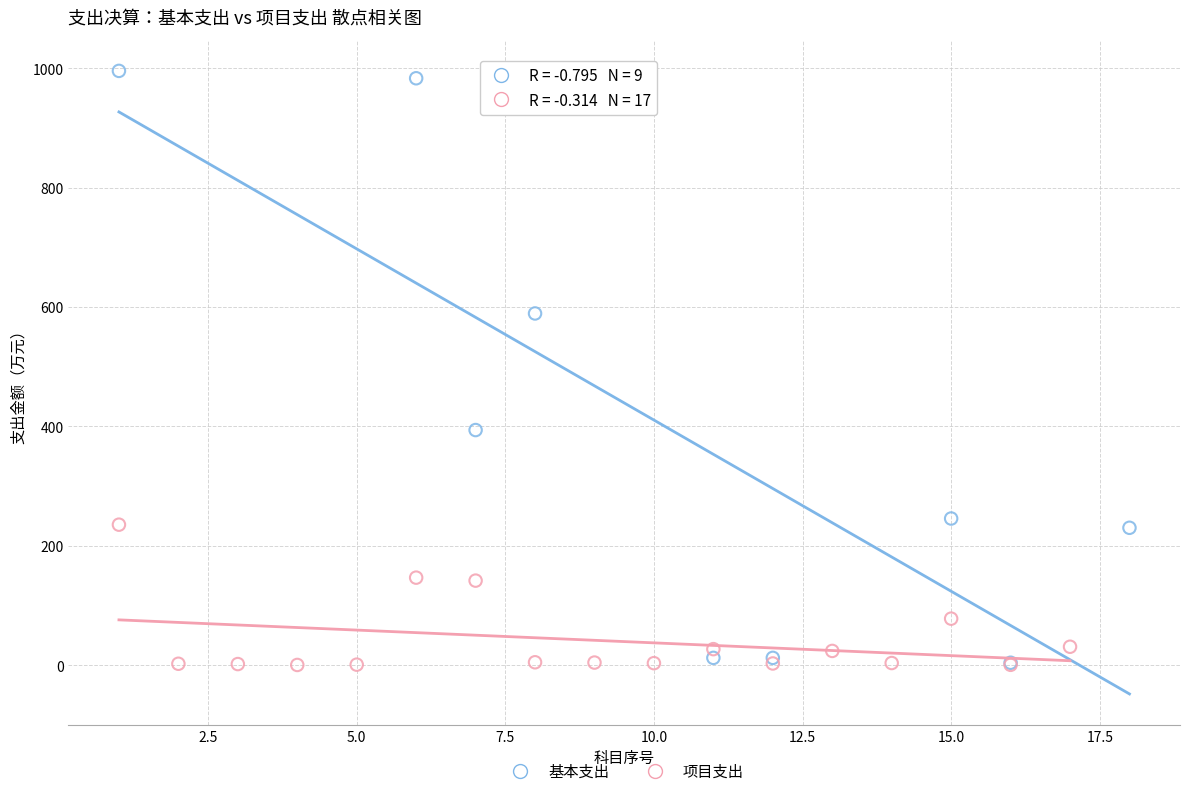

Which series has the widest spread of Y values?

基本支出